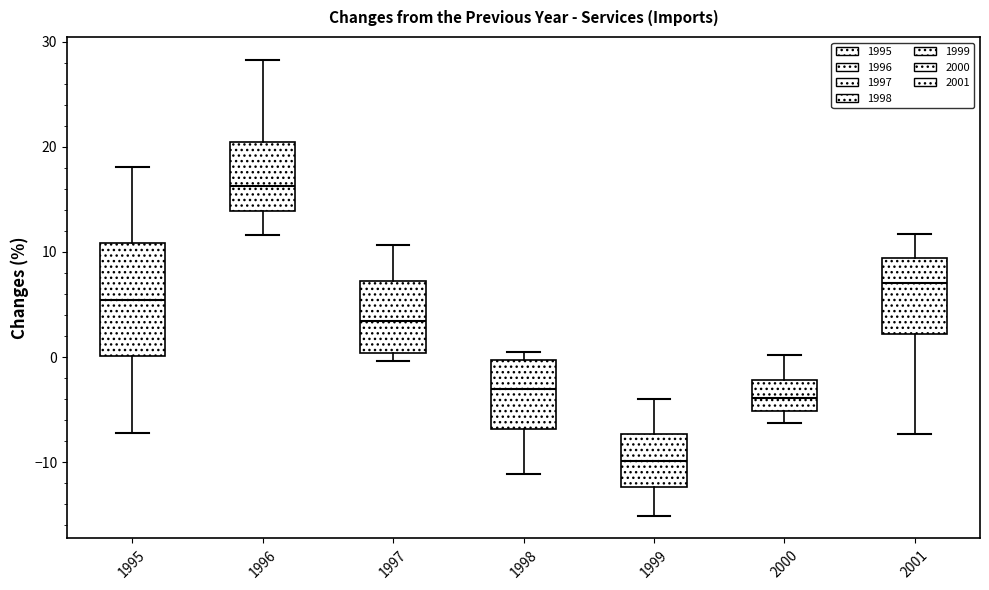

Reading left to right, transcribe this box plot: for each box, give where its median line is, the range the box spans, and where its two whiskers end, as read against the y-axis. The values are not printed on the chart, so give them approximately, as read against the axis.

1995: median 5, box 0 to 11, whiskers -7 to 18
1996: median 16, box 14 to 20, whiskers 12 to 28
1997: median 3, box 0 to 7, whiskers 0 (just below the box's lower edge) to 11
1998: median -3, box -7 to 0, whiskers -11 to 1
1999: median -10, box -12 to -7, whiskers -15 to -4
2000: median -4, box -5 to -2, whiskers -6 to 0
2001: median 7, box 2 to 9, whiskers -7 to 12